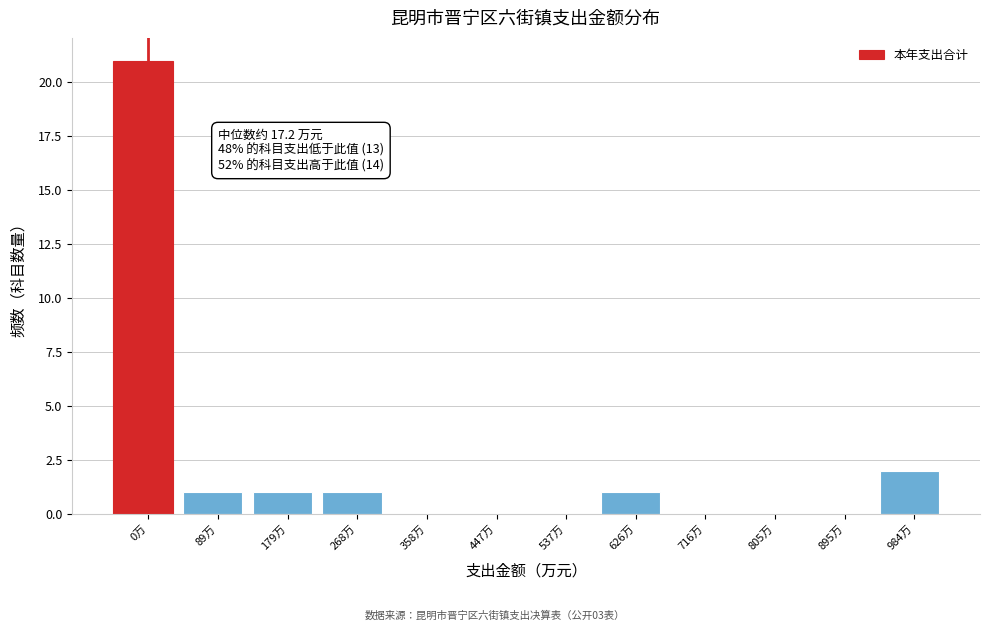

Reading right to left, extract all data points from this chart.

984万=2	895万=0	805万=0	716万=0	626万=1	537万=0	447万=0	358万=0	268万=1	179万=1	89万=1	0万=21